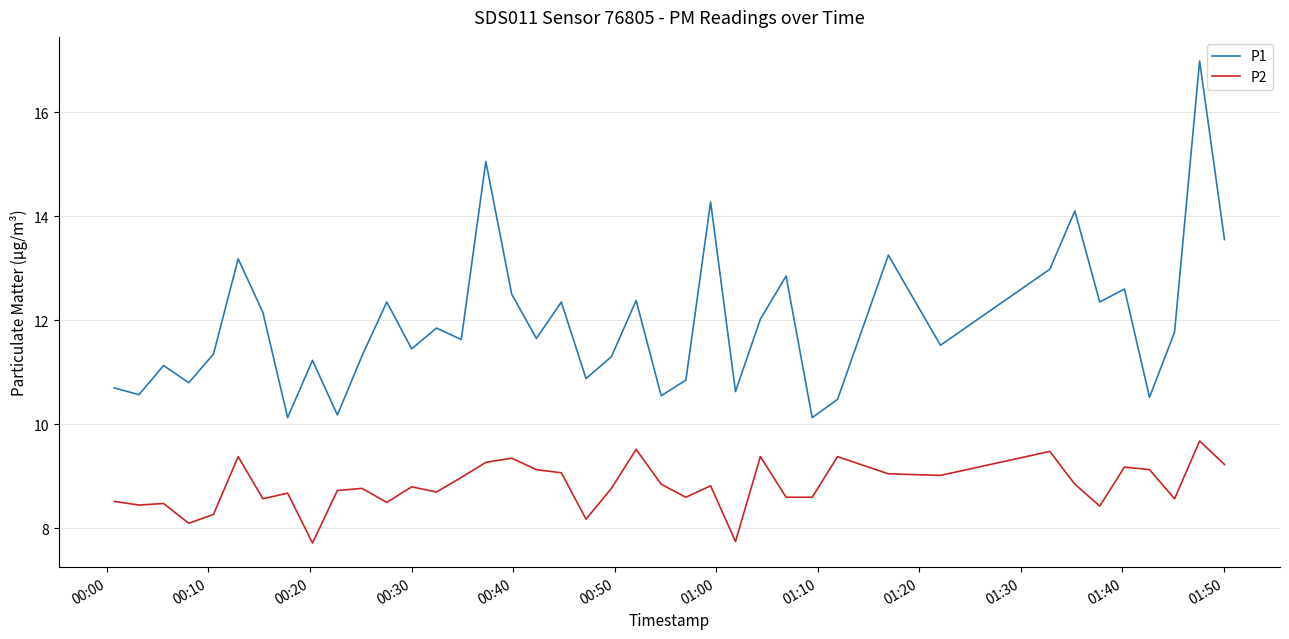

True or false: P2 and P1 cross at least once.

False